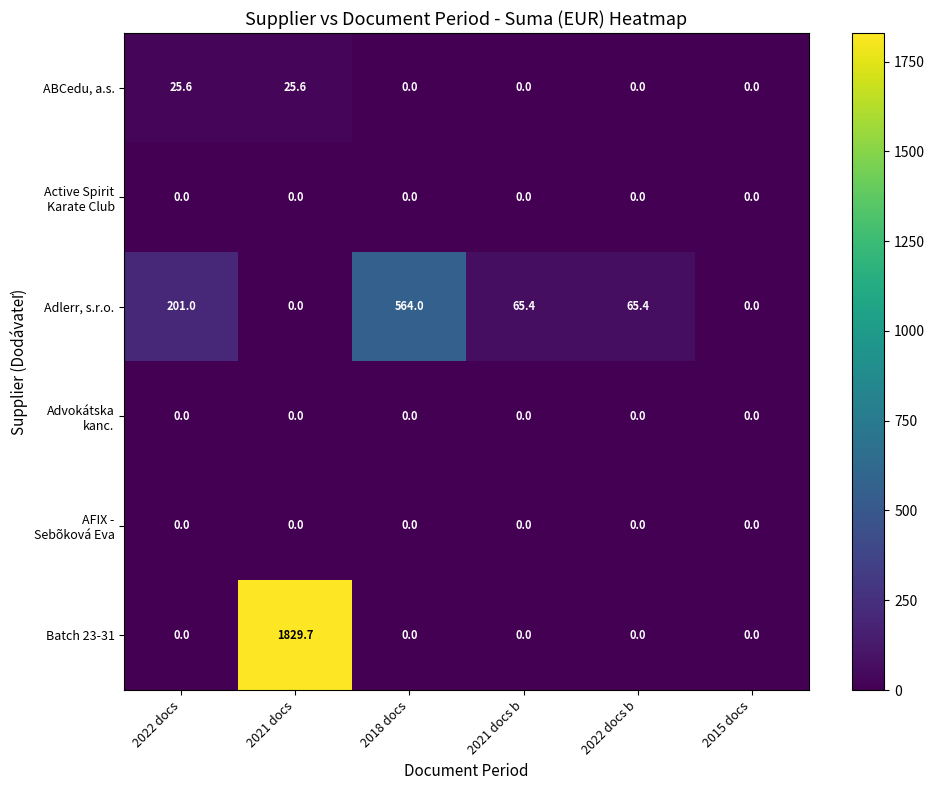

Which category has the highest value in the Adlerr, s.r.o. series?

2018 docs